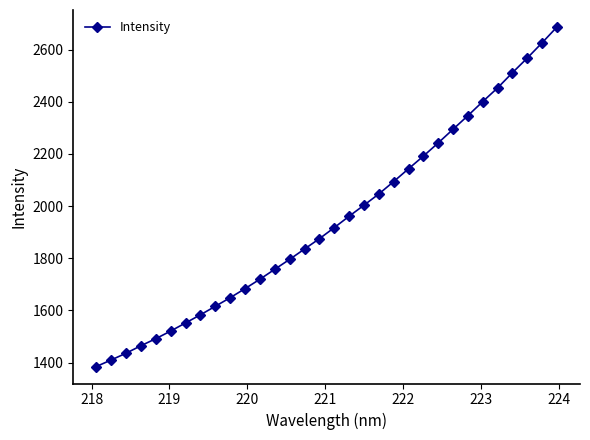

True or false: there are more than 0 points higher than both neighbors.

False